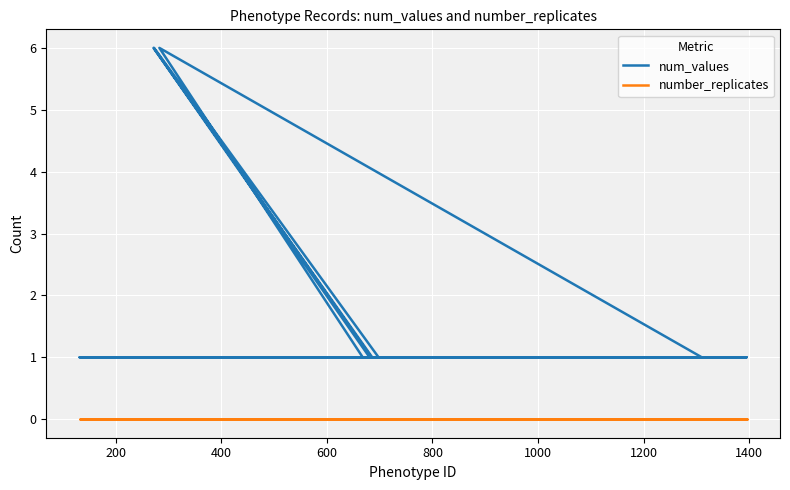

True or false: num_values has a value of 1 at 15.

False